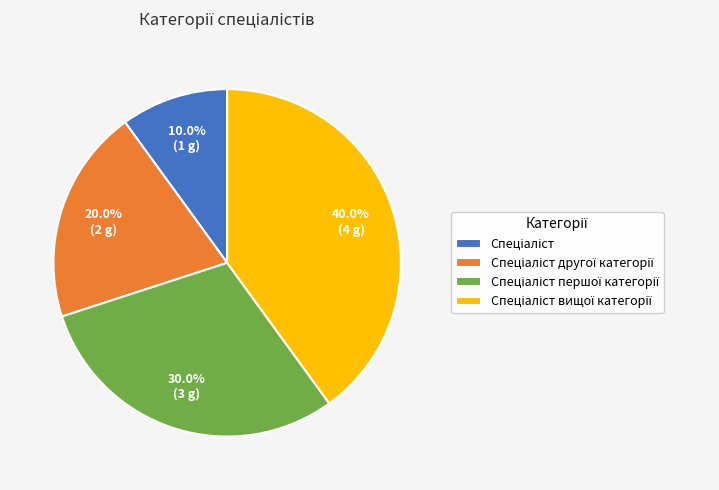

Is there a majority slice in this chart?

No